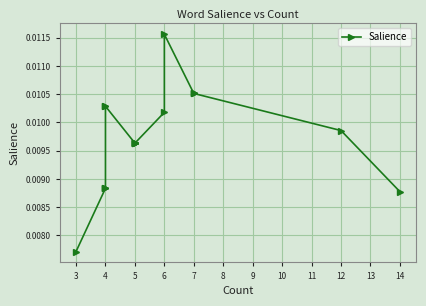

Which has a higher value, 4 or 4?

4